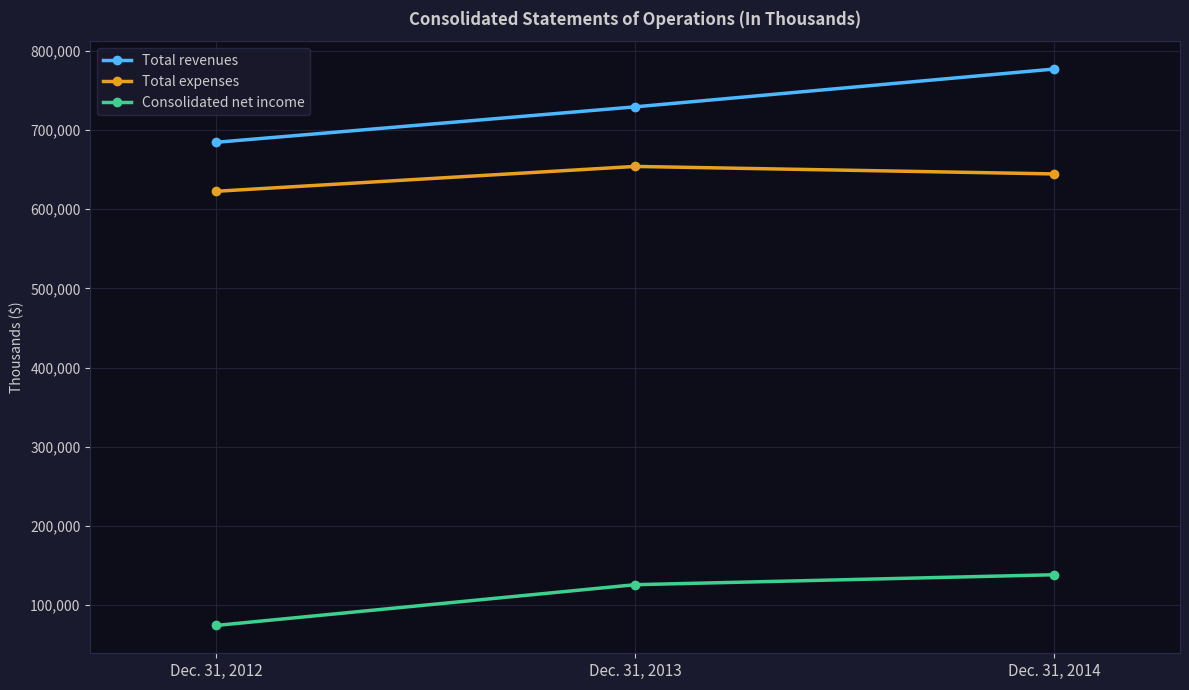

What is the difference between the highest and lowest values at Dec. 31, 2014?

638341